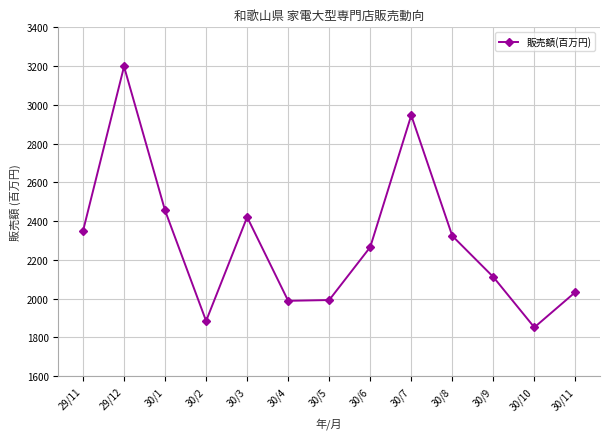

What is the greatest value displayed?

3198